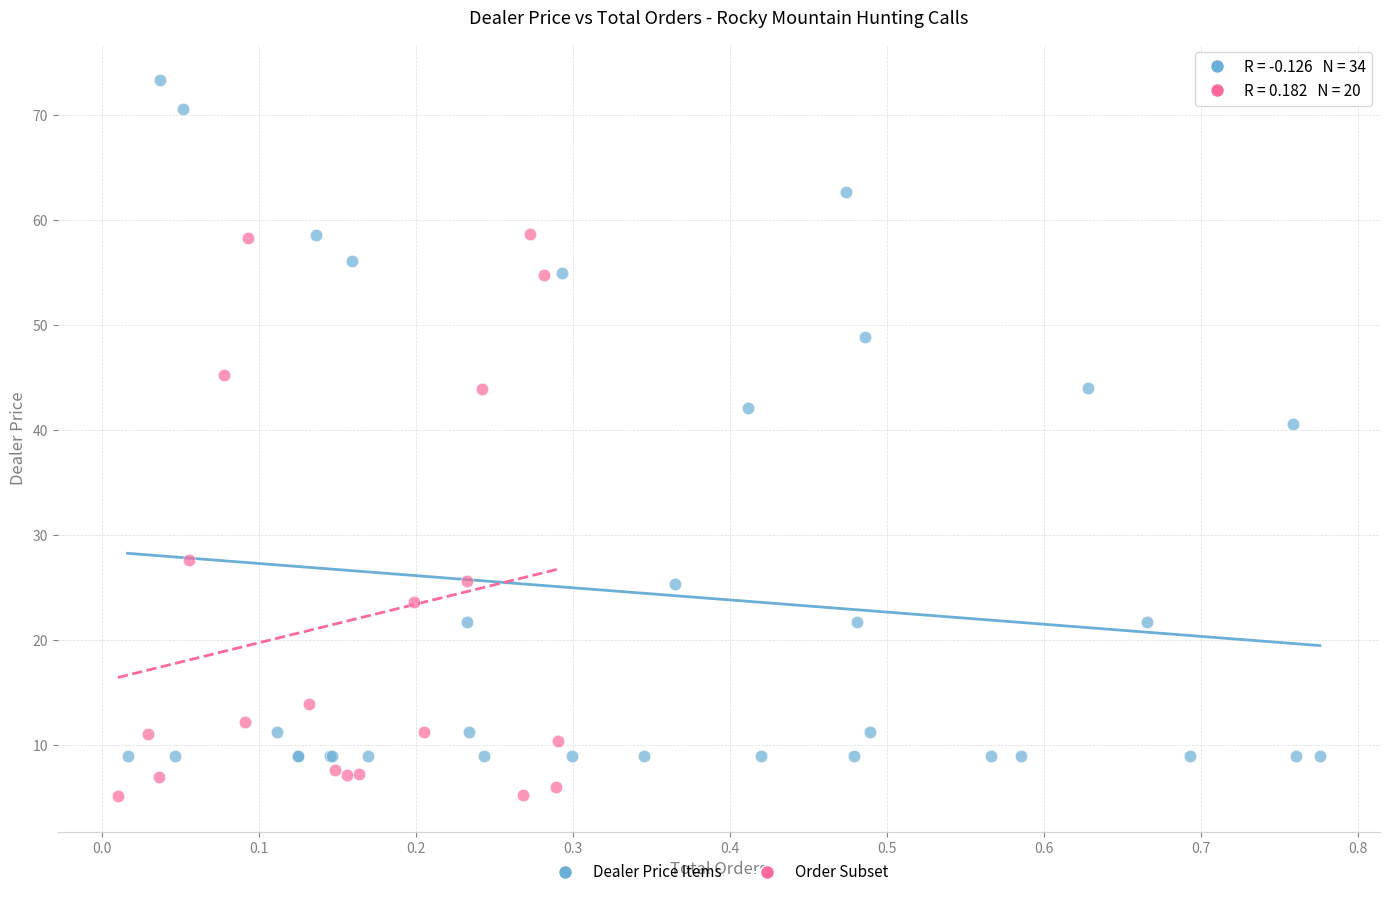

Which series has the largest Y range (max minus min)?

Dealer Price Items